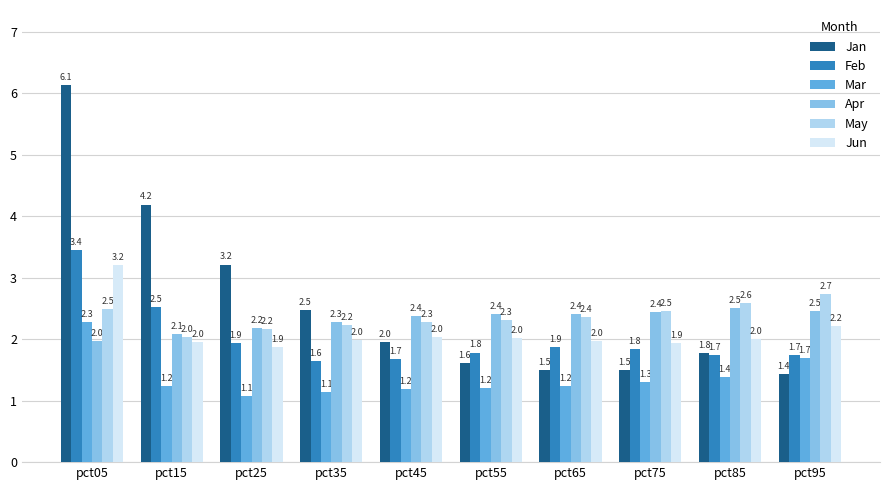

What is the difference between the Jun values at pct15 and pct55?

0.1